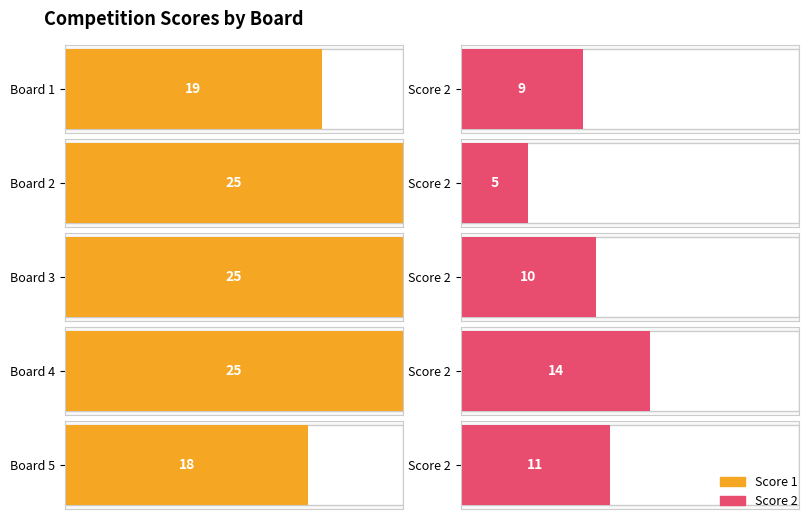

What is the sum of the Score 1 values at Board 2 and Board 4?

50